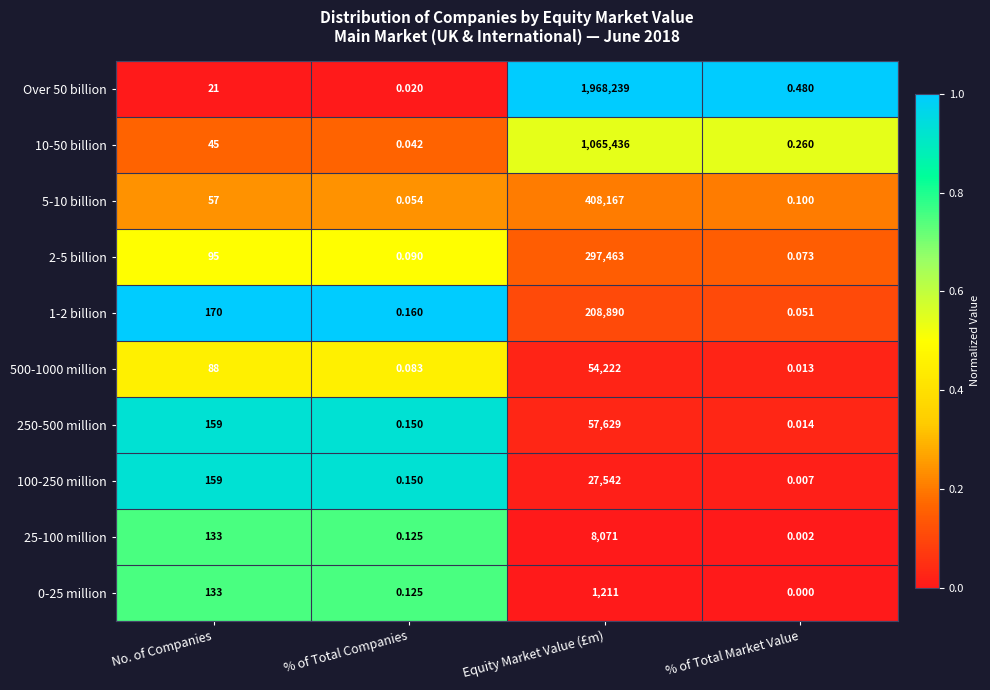

Between No. of Companies and % of Total Companies, which series saw the biggest shift?

1-2 billion